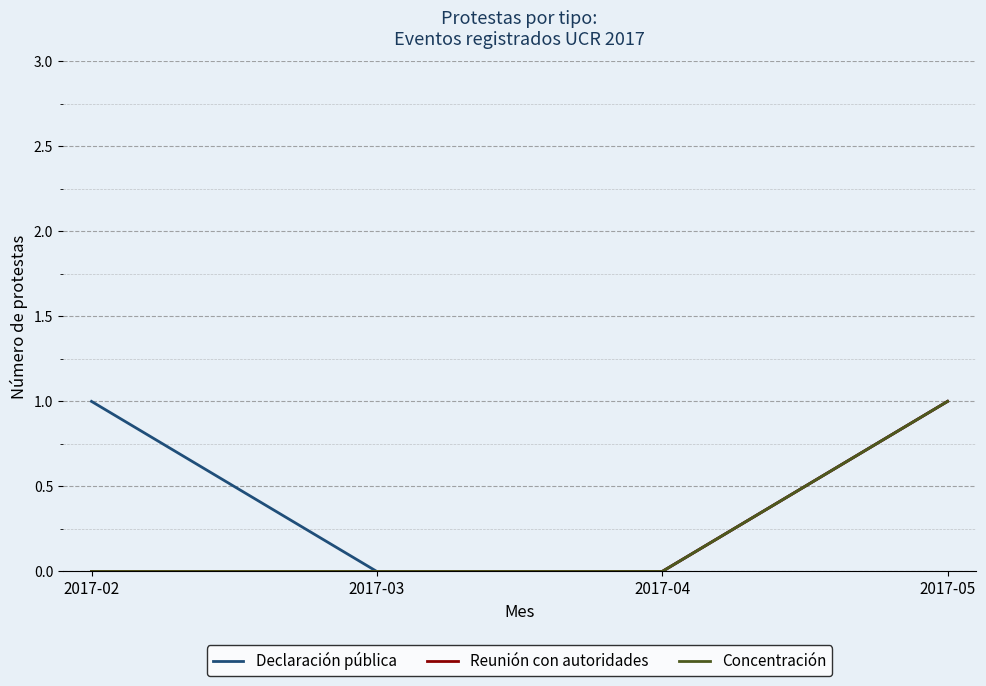

Does the chart have visible grid lines?

Yes